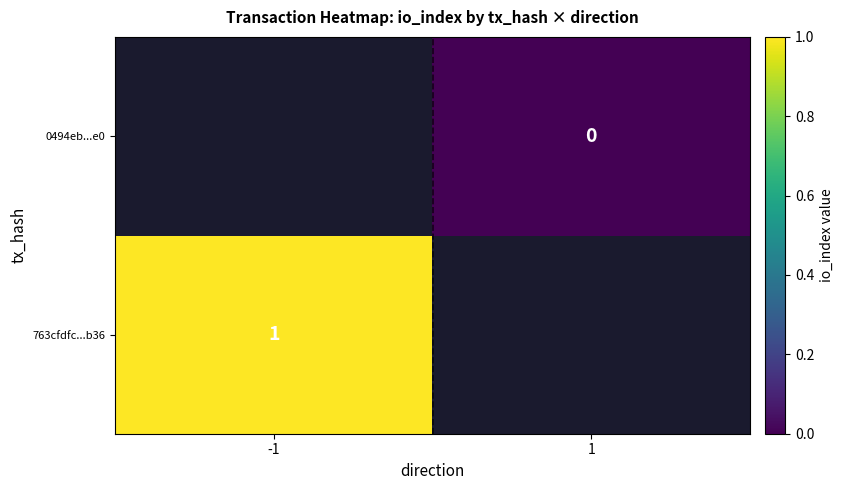

The 763cfdfc...b36 series shows 1 at -1. True or false?

True